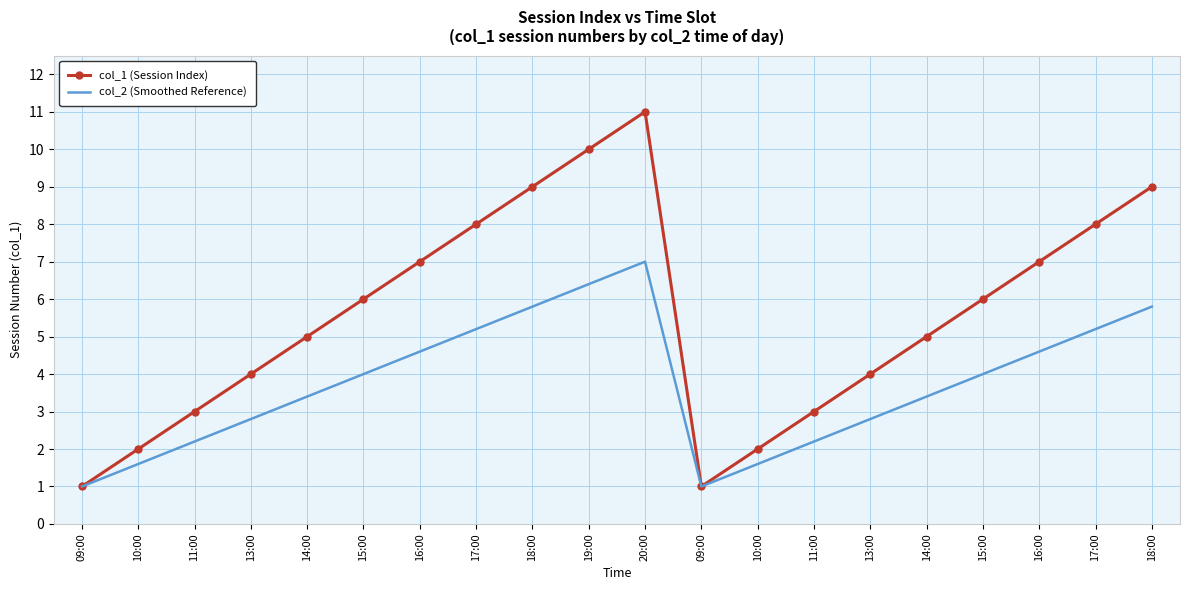

Rank the series at 13:00 from lowest to highest value.

col_2 (Smoothed Reference), col_1 (Session Index)